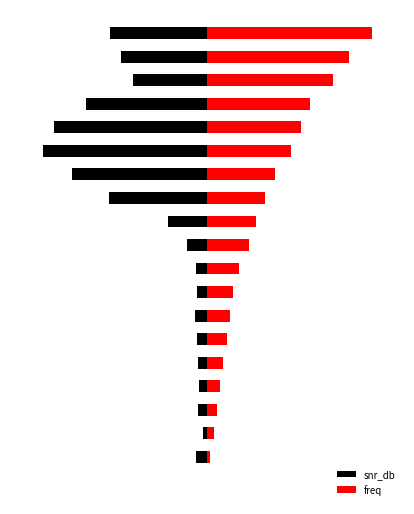

List the series in order of their peak value, lowest first.

snr_db, freq